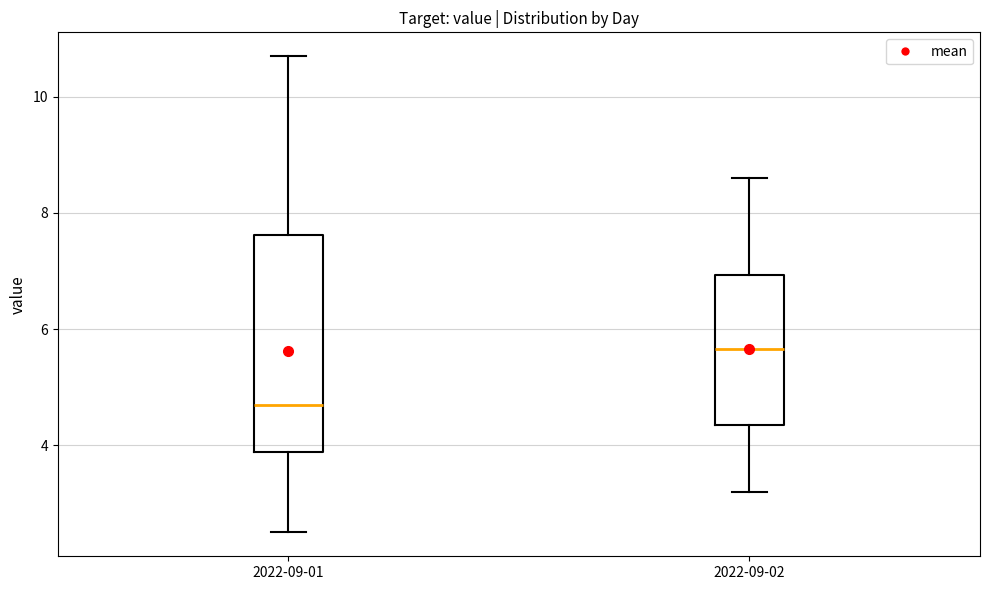

Reading left to right, transcribe this box plot: for each box, give where its median line is, the range the box spans, and where its two whiskers end, as read against the y-axis. The values are not printed on the chart, so give them approximately, as read against the axis.

2022-09-01: median 4.8, box 3.8 to 7.6, whiskers 2.6 to 10.8
2022-09-02: median 5.6, box 4.4 to 7.0, whiskers 3.2 to 8.6